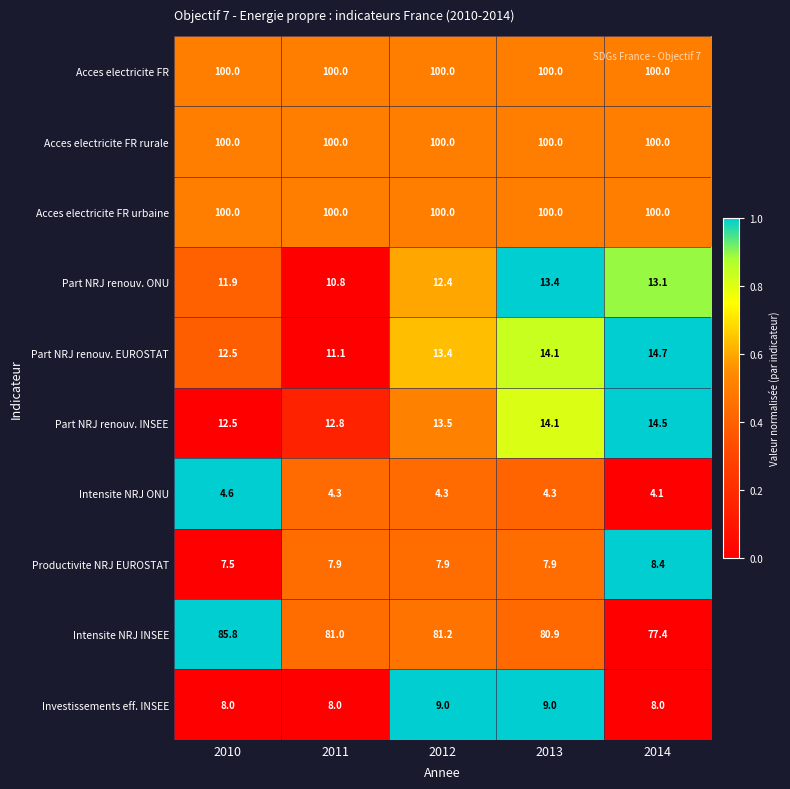

What is the sum of all Investissements eff. INSEE values?

42.0